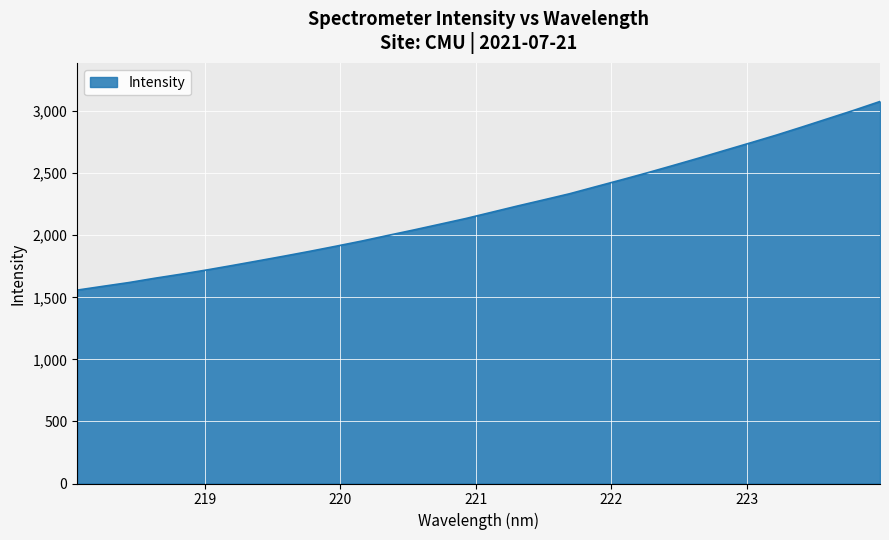

What is the greatest value displayed?

3077.5